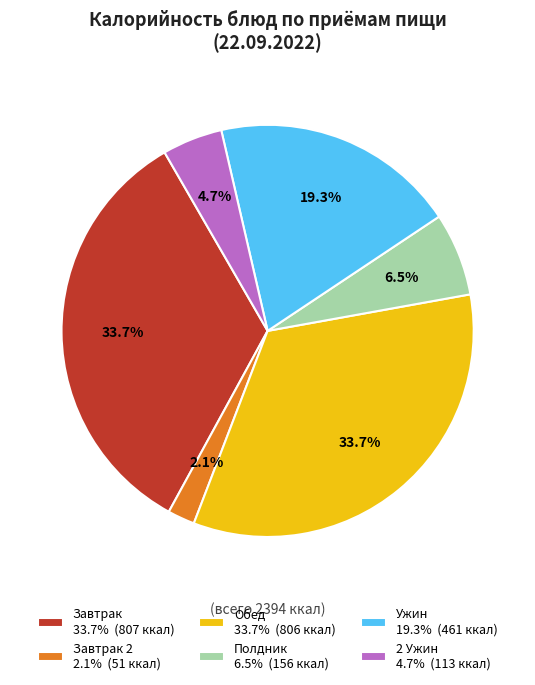

How many slices are in this pie chart?

6